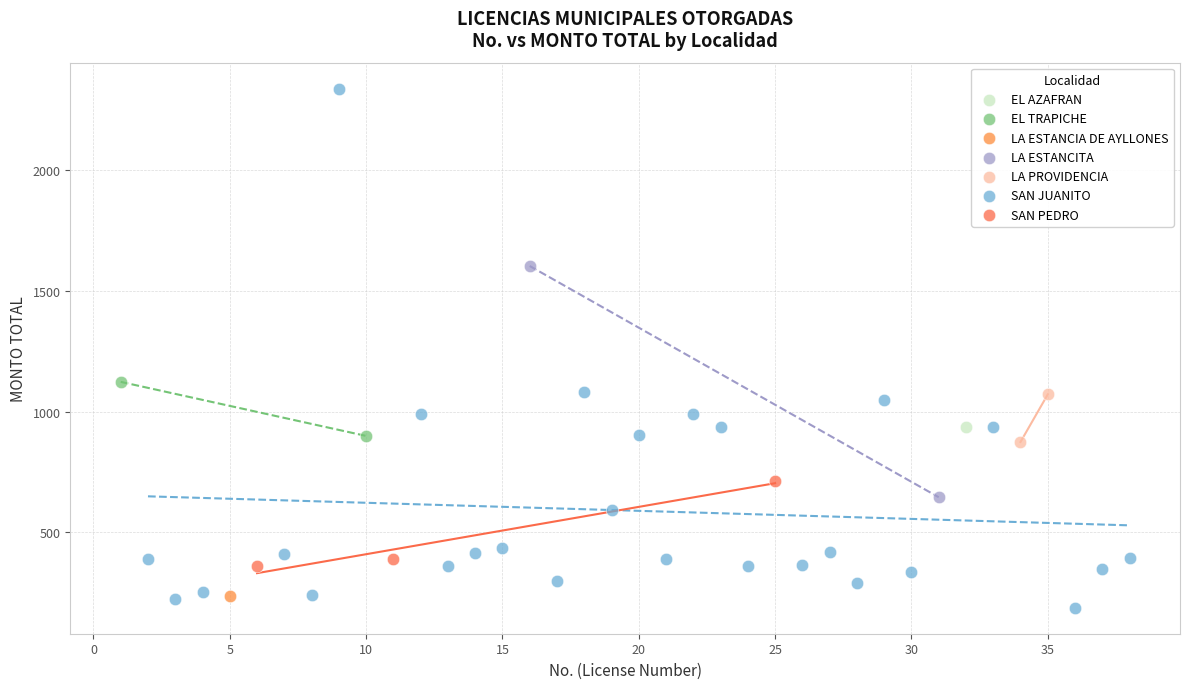

Which series reaches the maximum Y coordinate?

SAN JUANITO